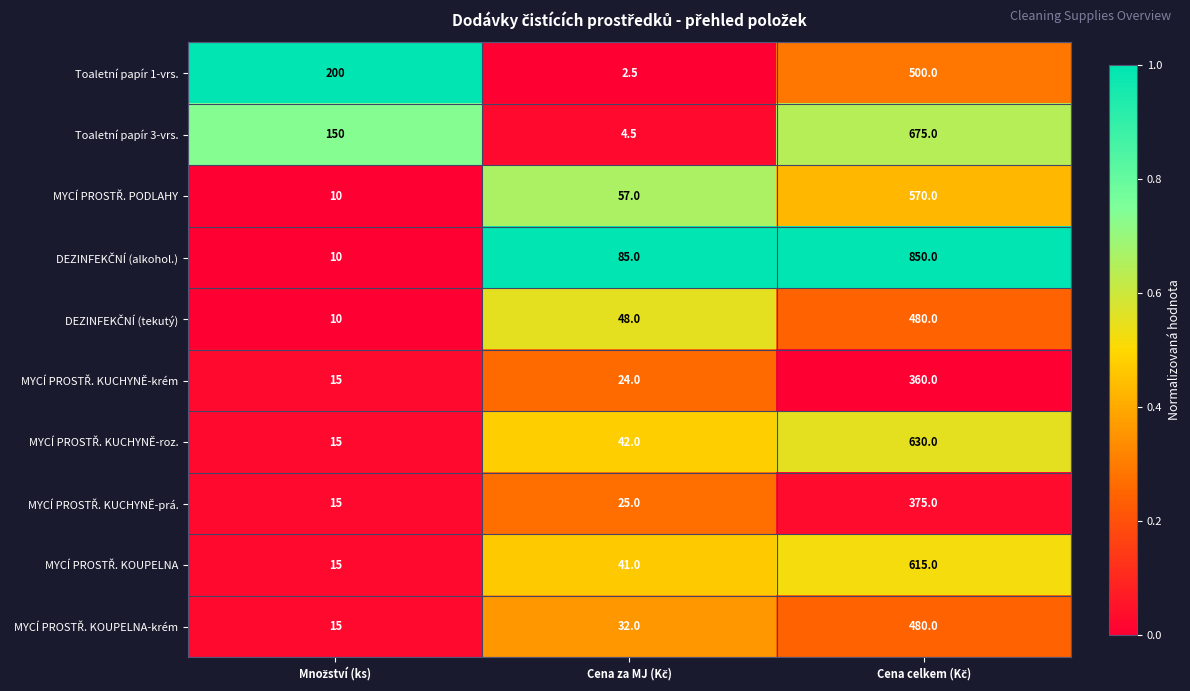

How many categories are shown in the chart?

3